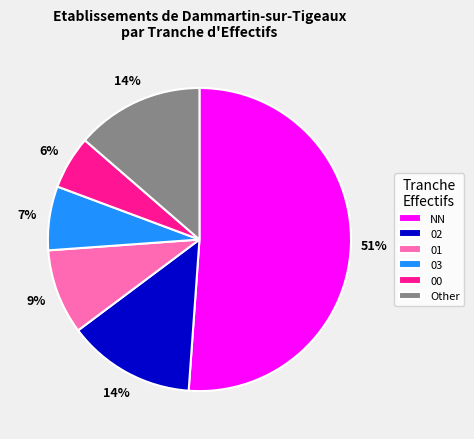

To the nearest percent, what percentage of the pie is 00?

6%